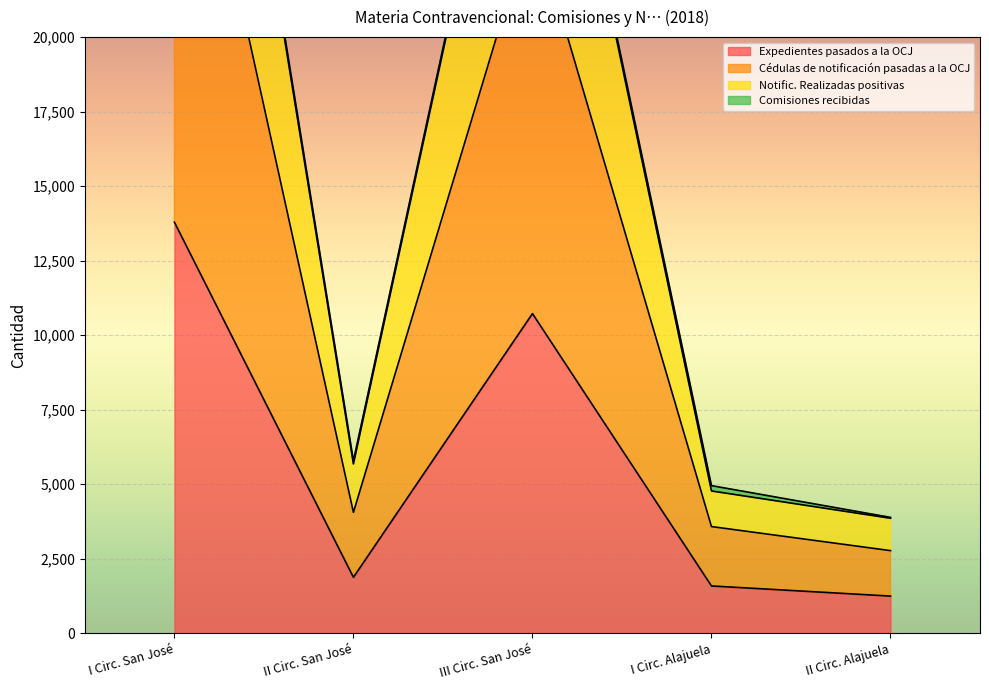

True or false: Expedientes pasados a la OCJ has a value of 1249 at II Circ. Alajuela.

True